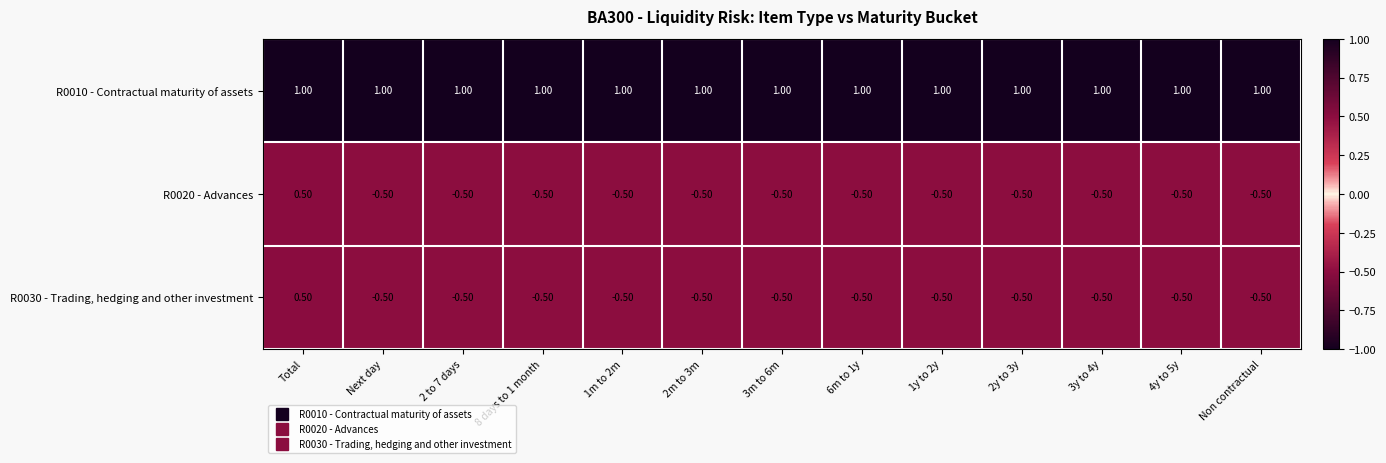

At how many categories does at least one series exceed 0?

13